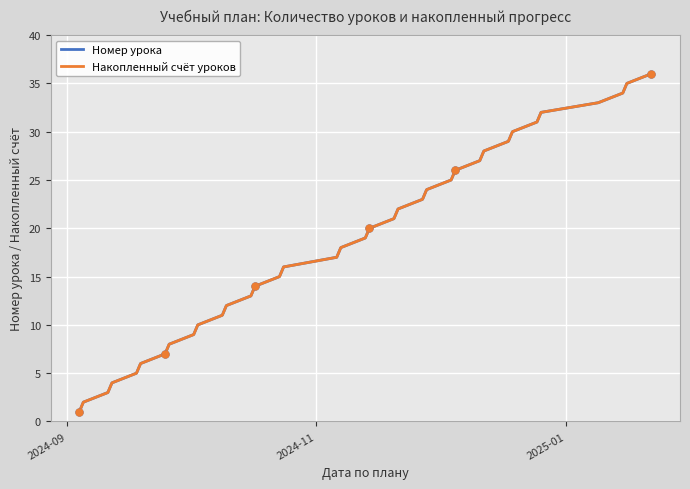

True or false: Номер урока has more than 1 points higher than both neighbors.

False